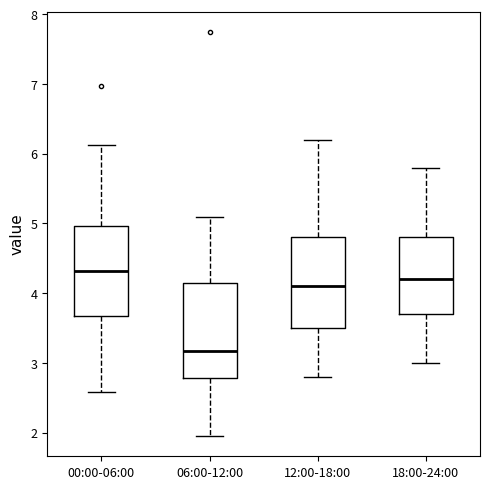

Which box's median line is the highest?

00:00-06:00